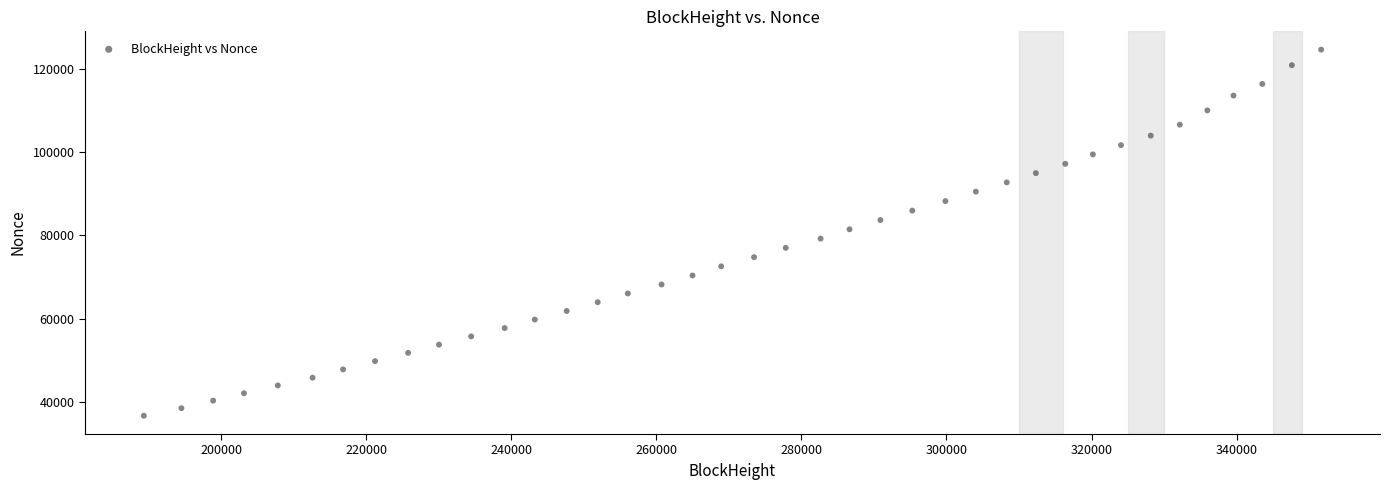

What is the range of Y values (max minus min)?

87810